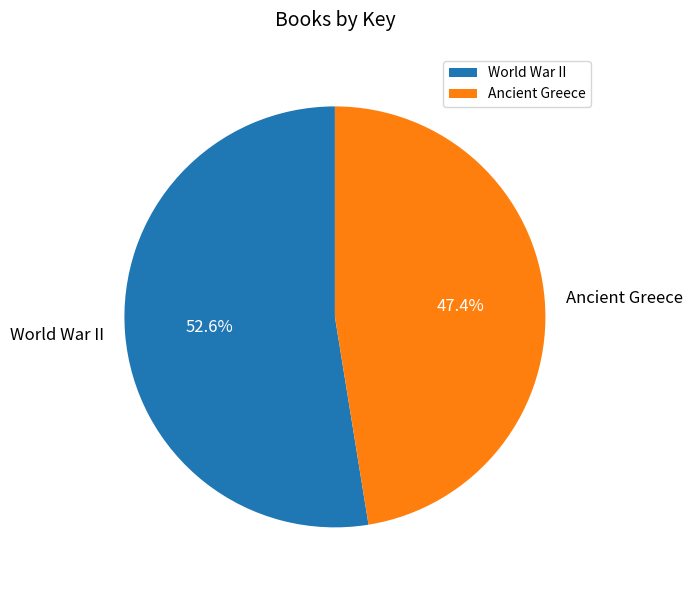

To the nearest percent, what portion does World War II represent?

53%